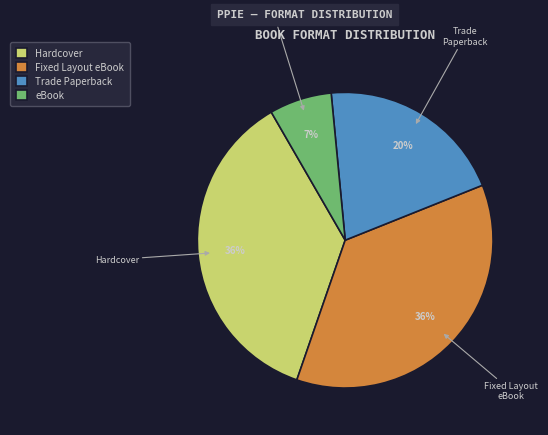

The Hardcover slice represents 46% of the pie. True or false?

False